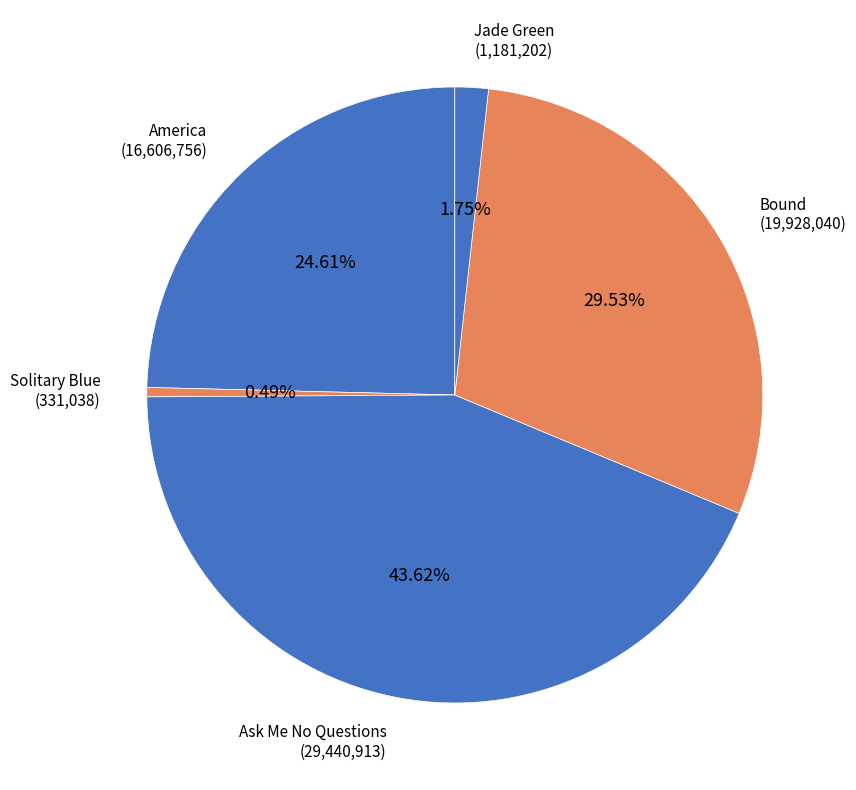

How many slices are in this pie chart?

5